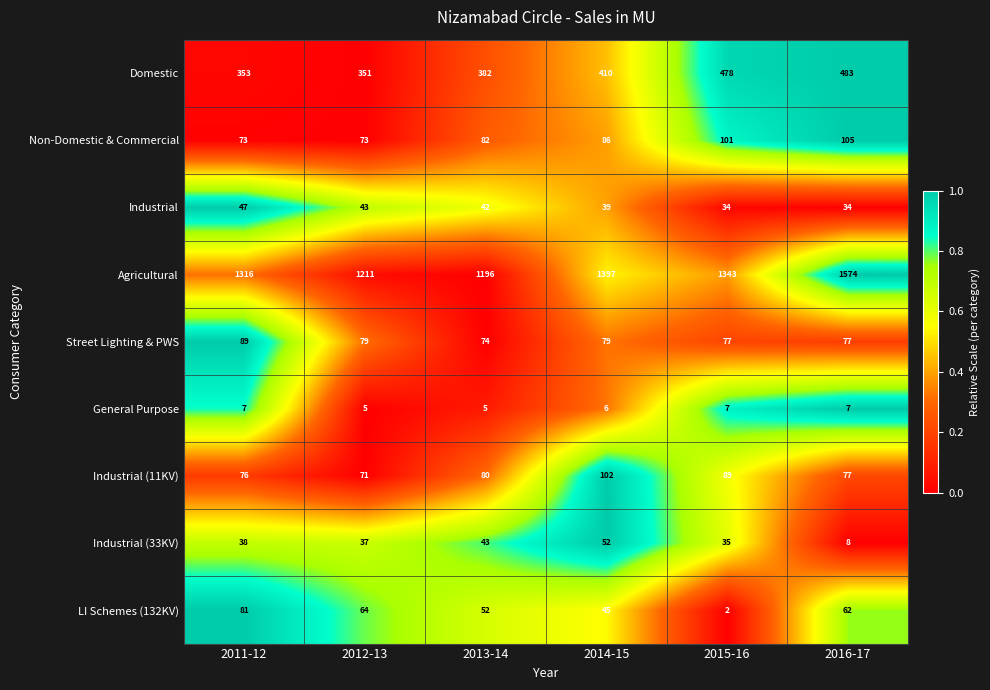

What value does the LI Schemes (132KV) series have at 2011-12, to the nearest 5?

80